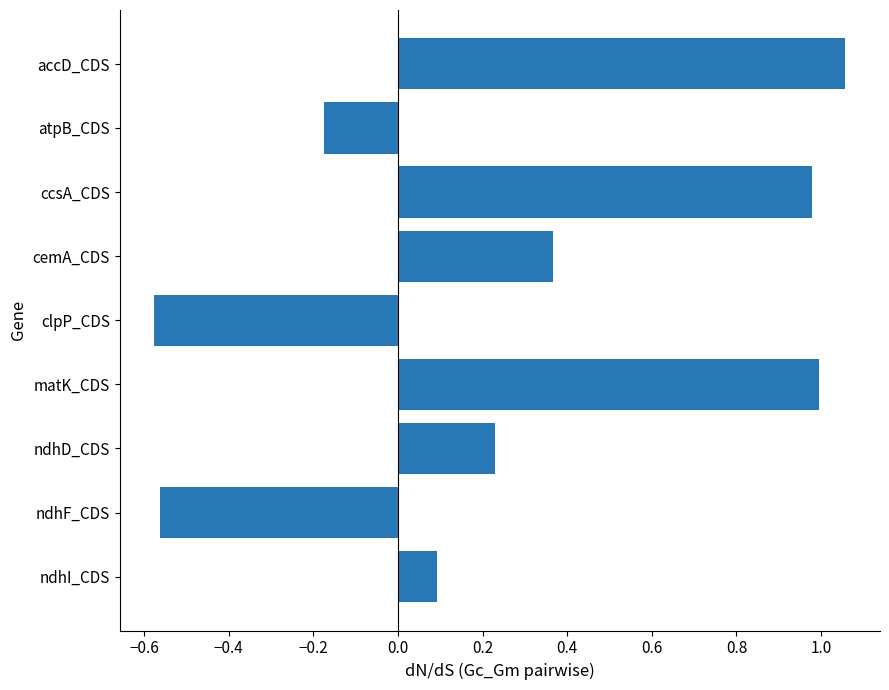

The value at ccsA_CDS is 1.0. True or false?

True